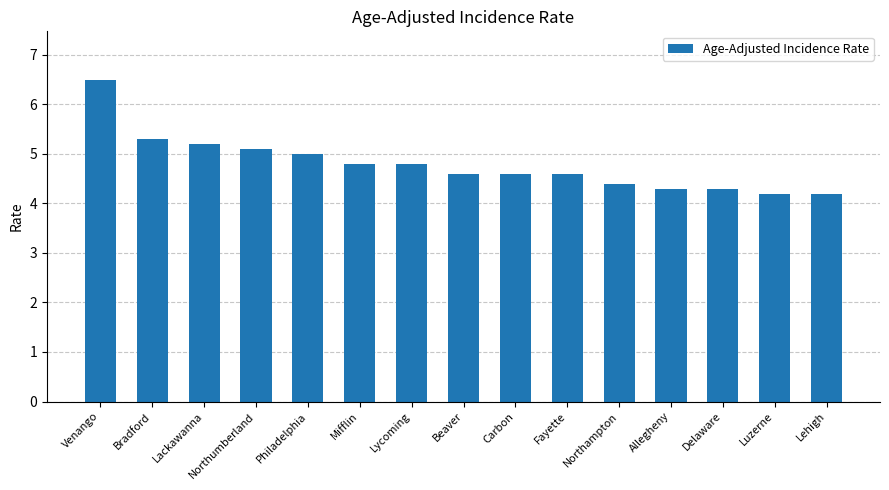

Which label corresponds to the largest value in the chart?

Venango